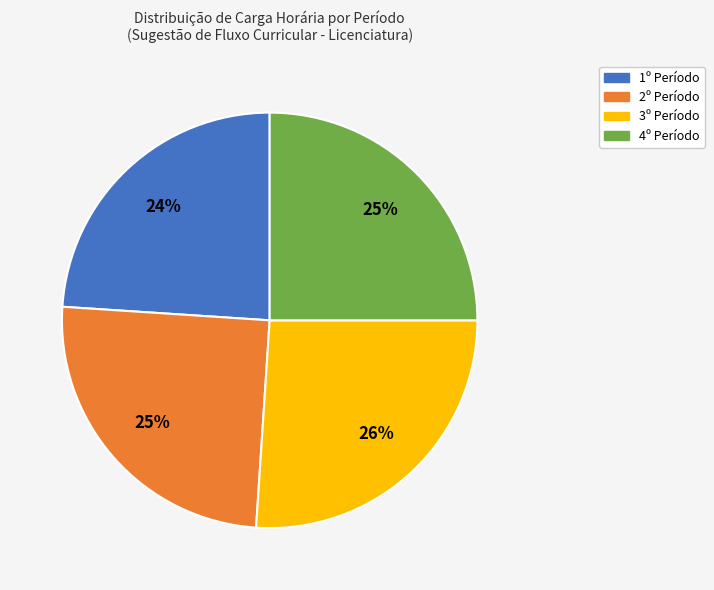

Combined, do 3º Período and 2º Período account for over 50%?

Yes